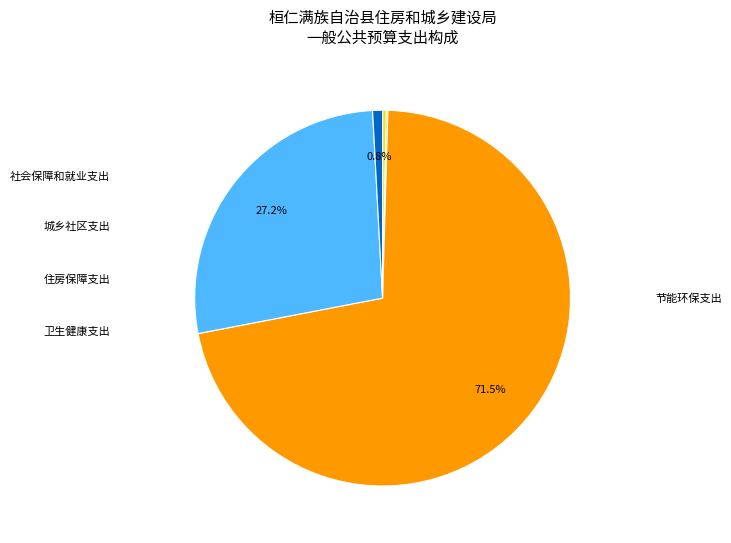

Is 住房保障支出 the majority of the pie?

No